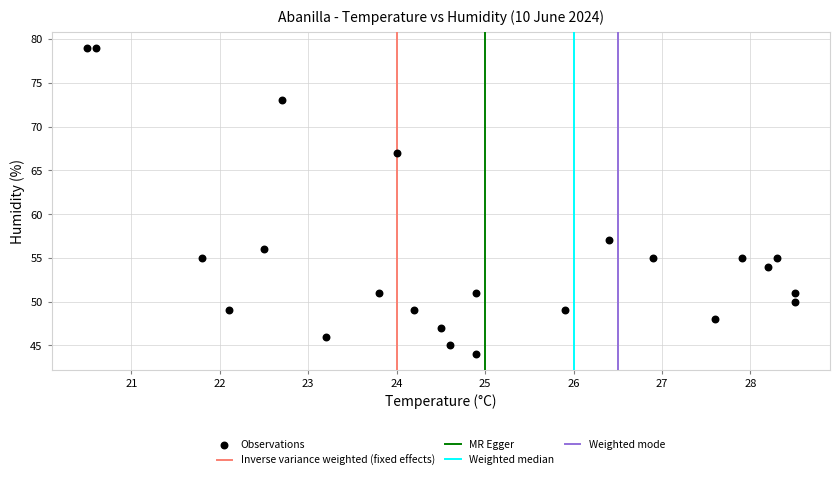

What is the range of Y values (max minus min)?

35